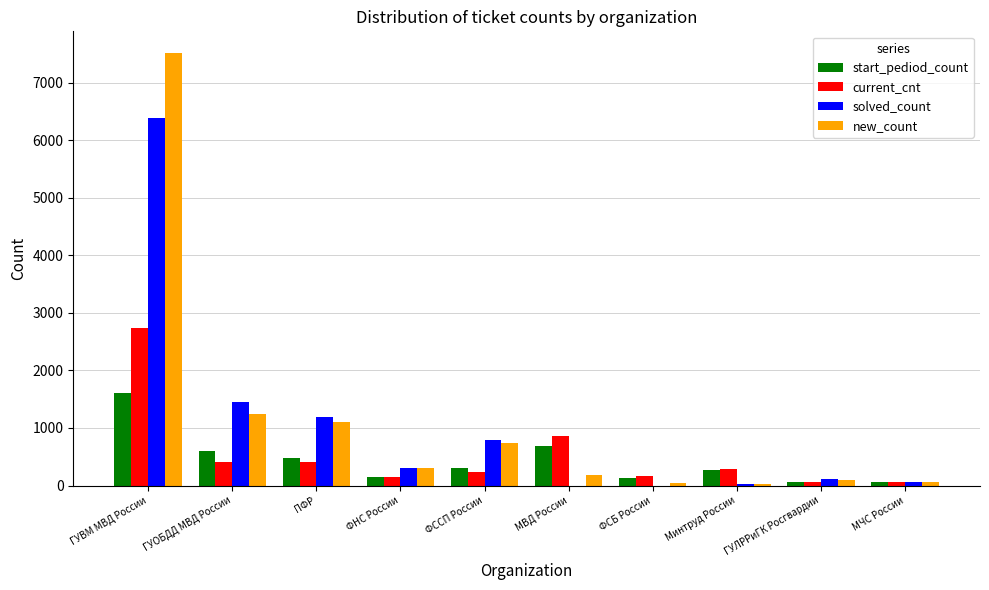

How many groups of bars are there?

10